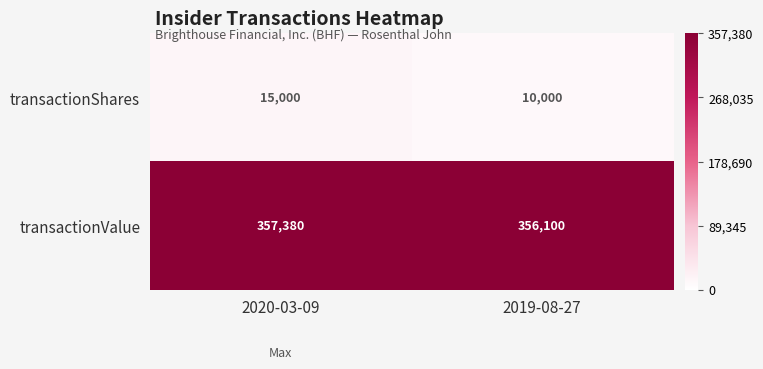

Is the value of transactionValue at 2020-03-09 greater than the value of transactionShares at 2020-03-09?

Yes